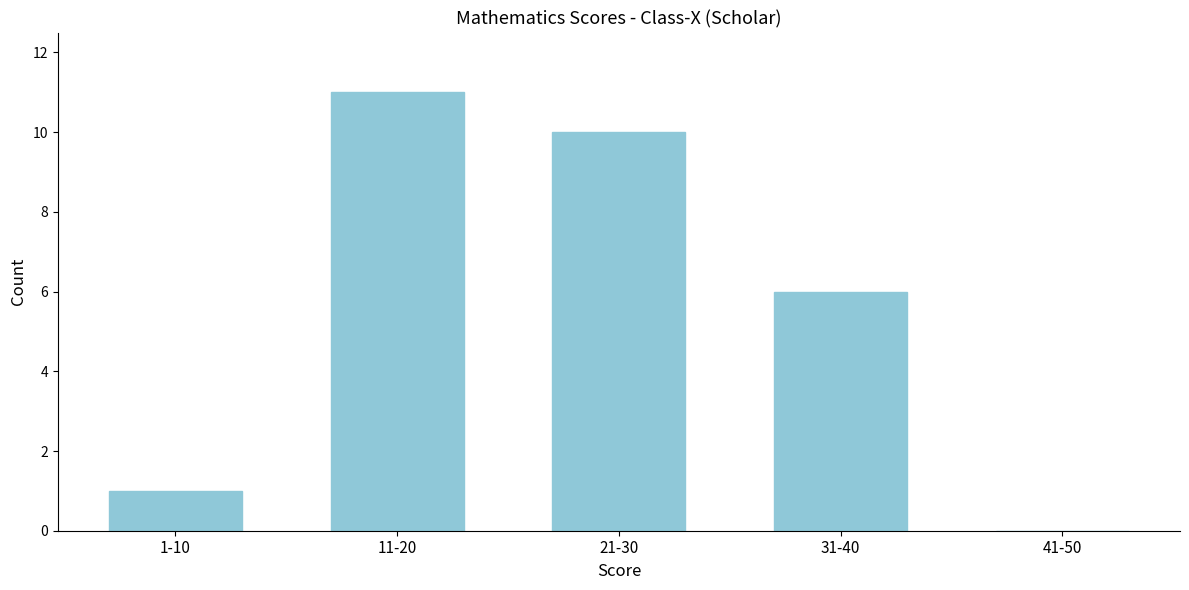

Reading right to left, transcribe all the data shown in this chart.

41-50=0	31-40=6	21-30=10	11-20=11	1-10=1